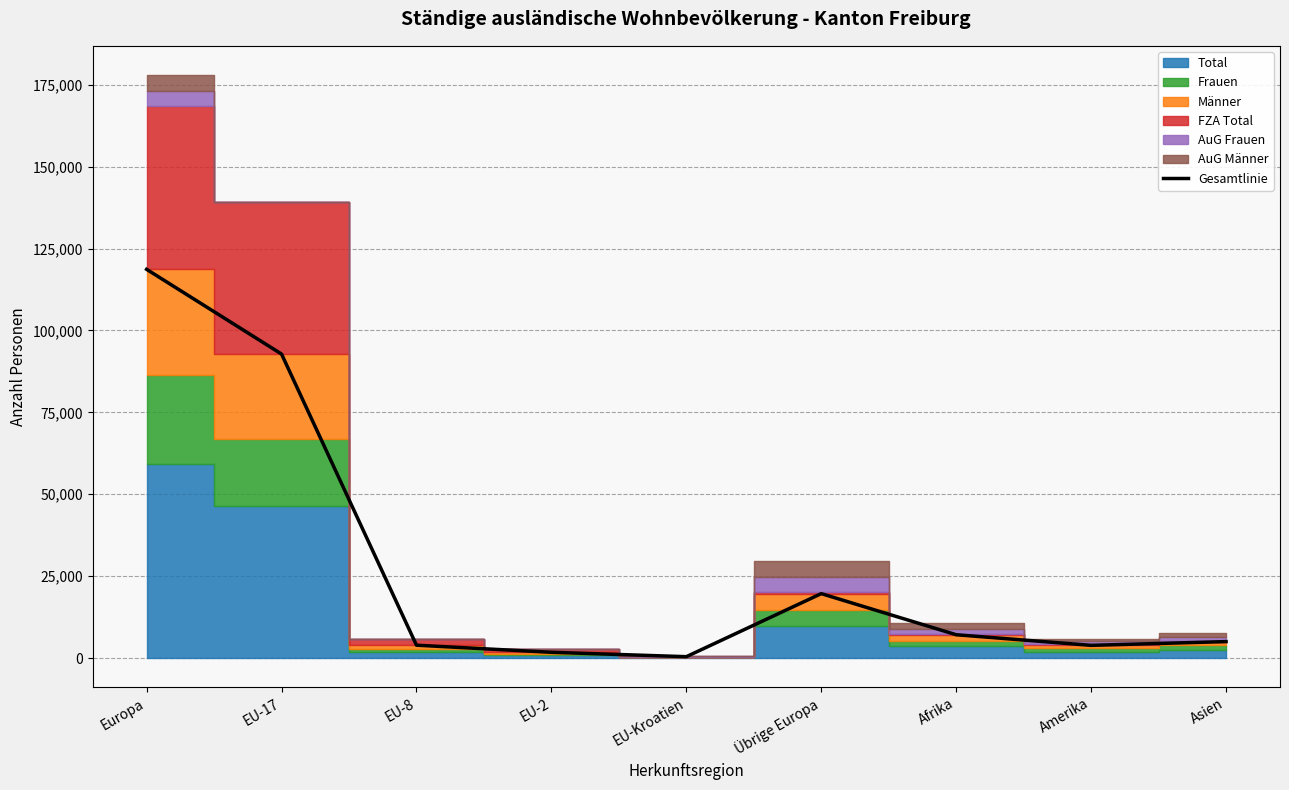

List the labels in order of value, largest first.

Europa, EU-17, Übrige Europa, Afrika, Asien, EU-8, Amerika, EU-2, EU-Kroatien